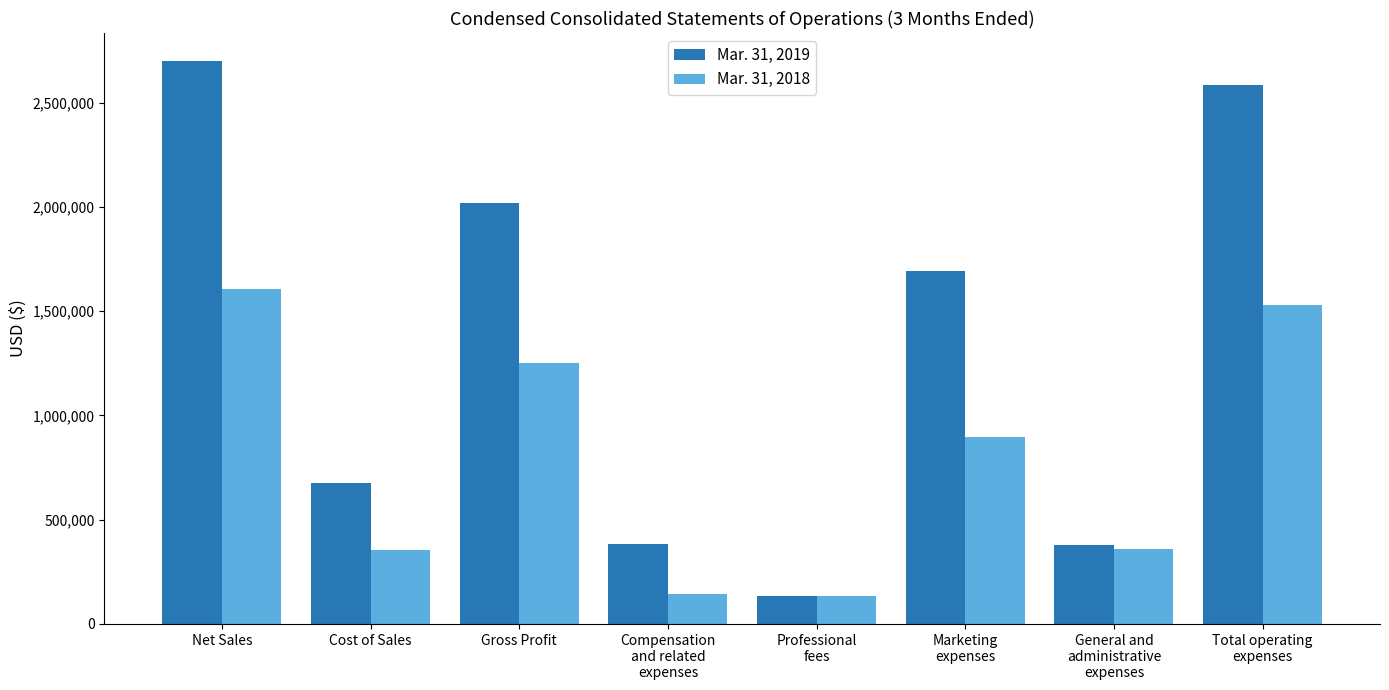

How many data points in Mar. 31, 2018 are less than 897164?

4